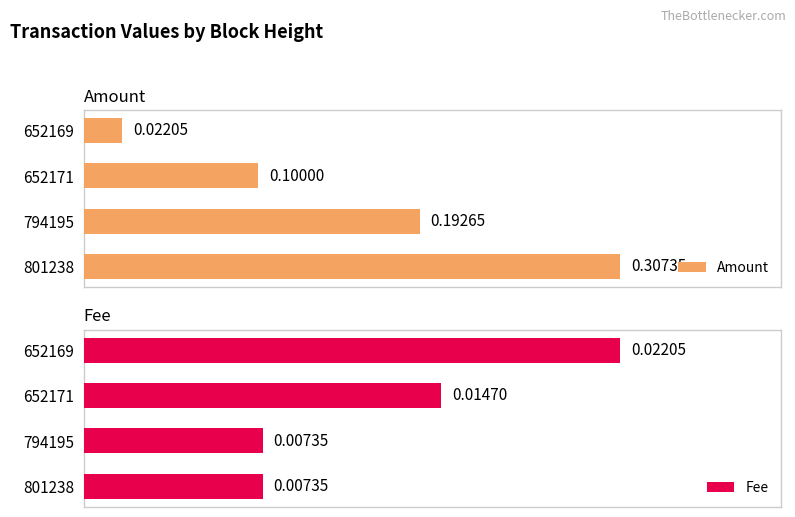

List the labels in order of Amount value, smallest first.

652169, 652171, 794195, 801238